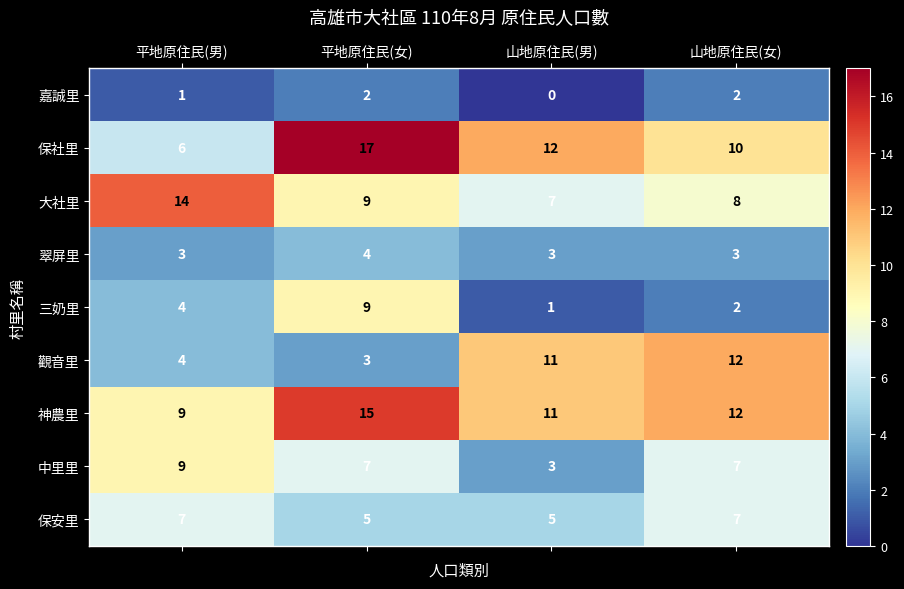

What is the lowest value of the 大社里 series?

7